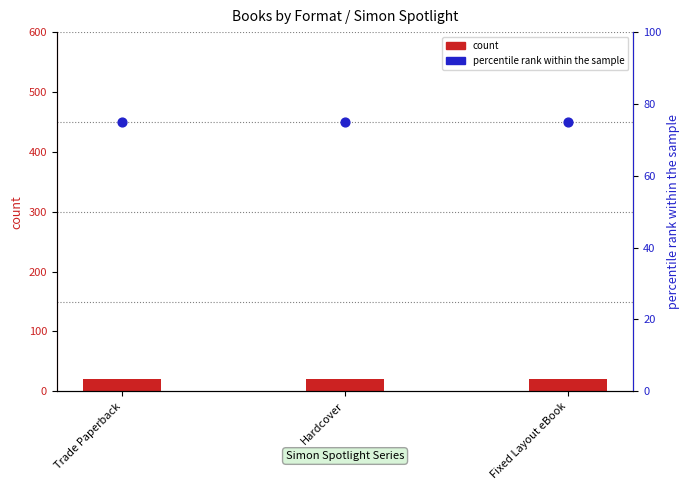

Which series contains the highest Y value?

percentile rank within the sample